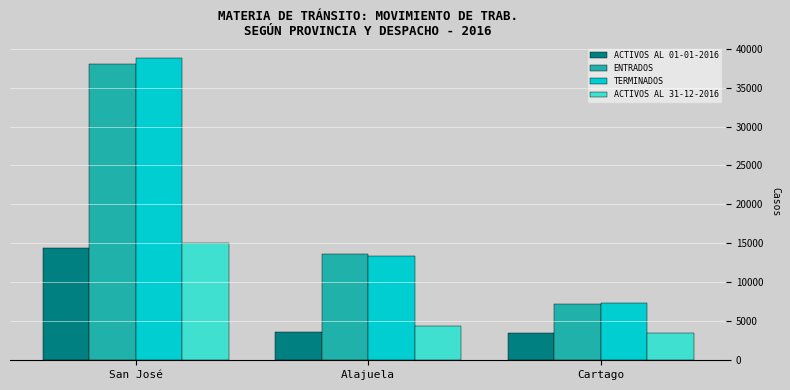

True or false: ACTIVOS AL 01-01-2016 has a value of 14359 at San José.

True